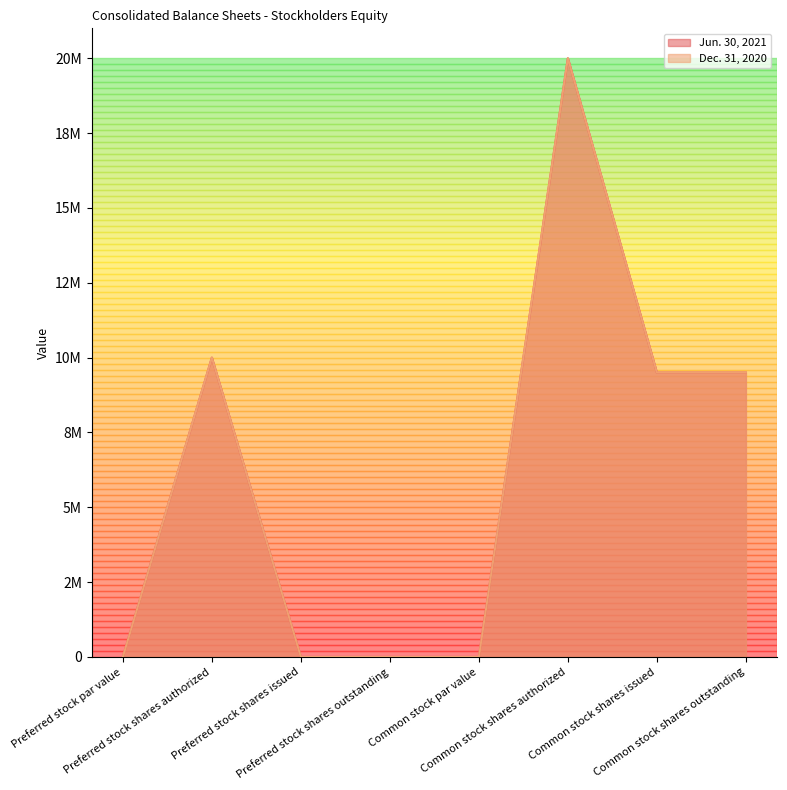

How many values in the Jun. 30, 2021 series are below 9498783?

4